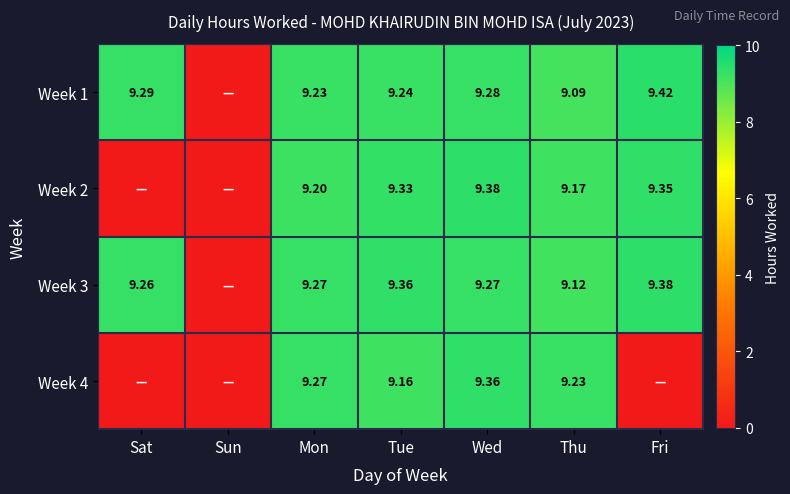

Rank the series at Tue from highest to lowest value.

Week 3, Week 2, Week 1, Week 4